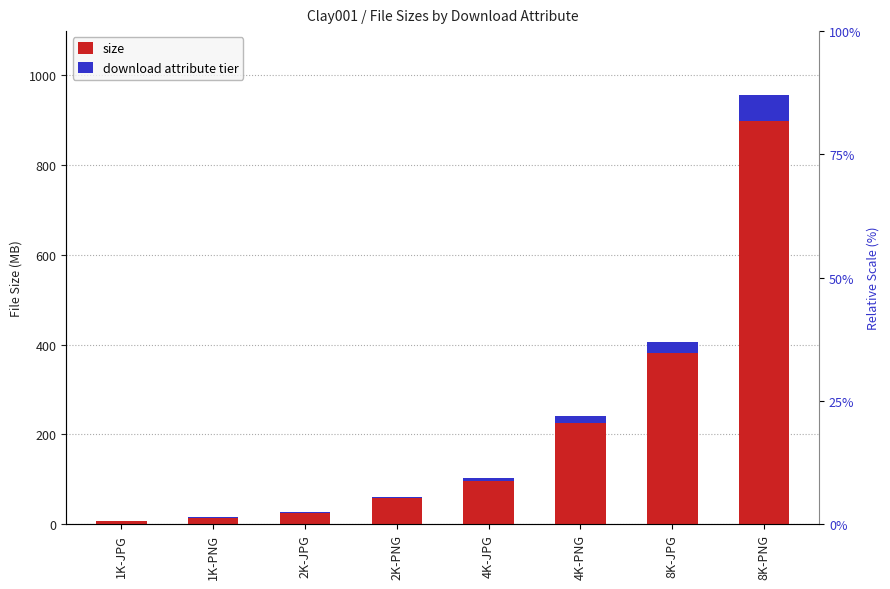

What is the value of the size bar at the 7th from the left?

406.4